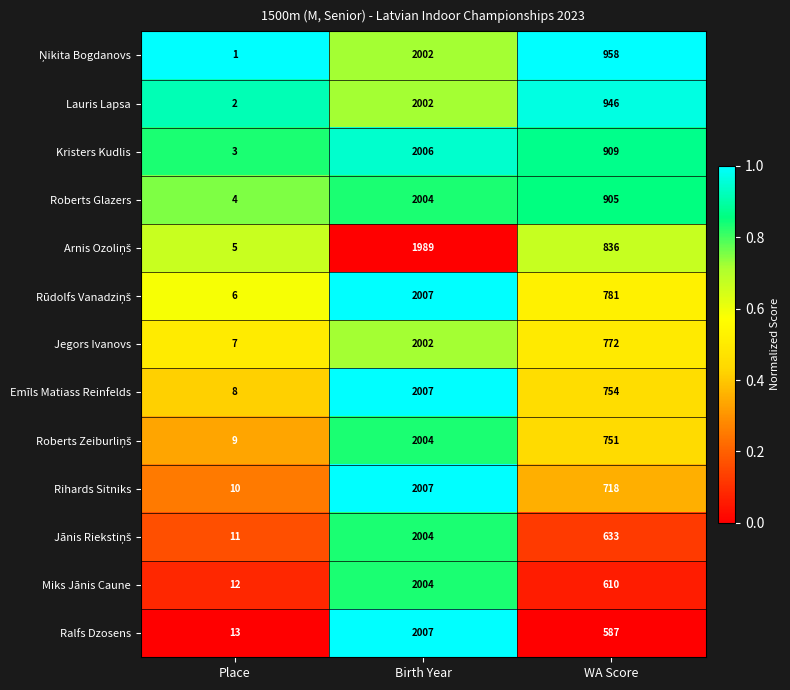

What is the sum of all Ralfs Dzosens values?

2607